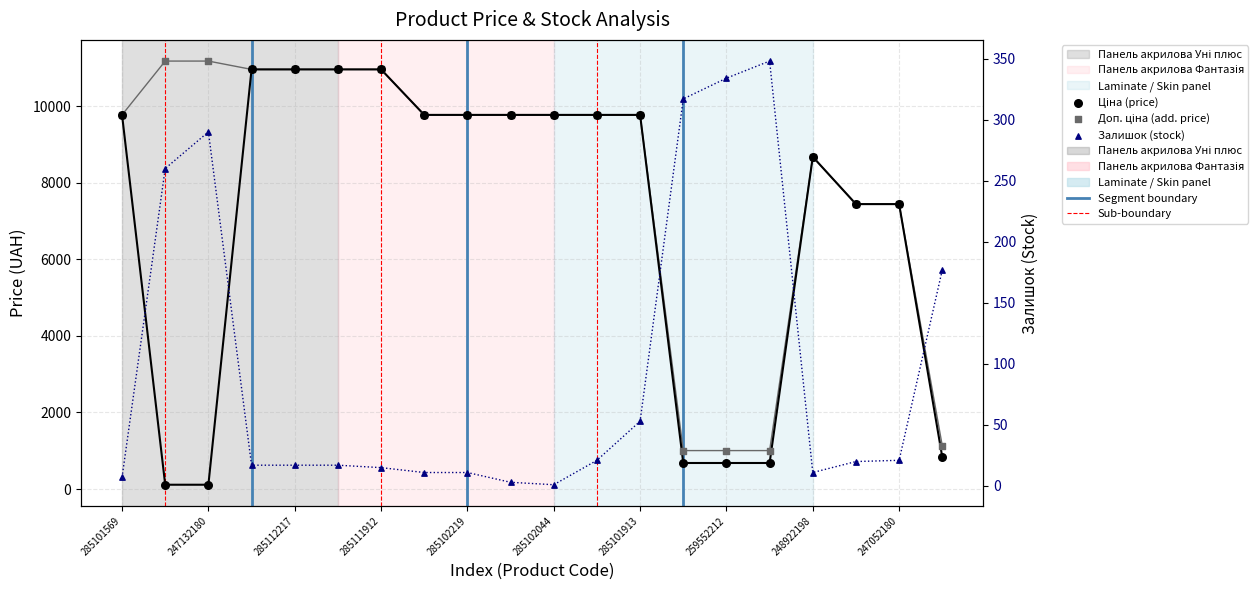

Is the value of Залишок (stock) at 247132180 greater than the value of Доп. ціна (add. price) at 285101913?

No